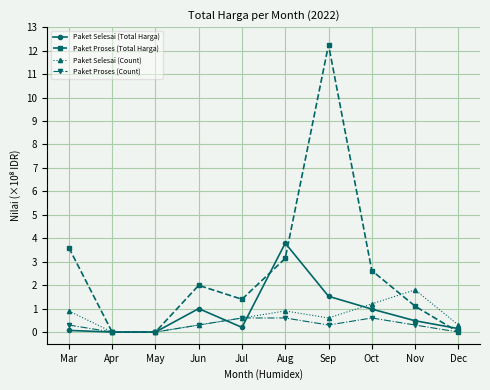

At which category does Paket Proses (Total Harga) reach its first local peak?

Jun